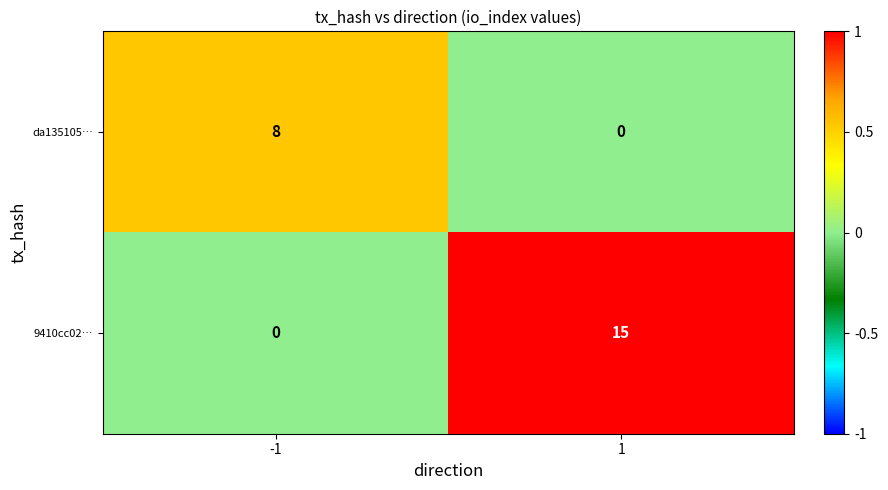

True or false: 9410cc02… has a value of 21 at 1.

False